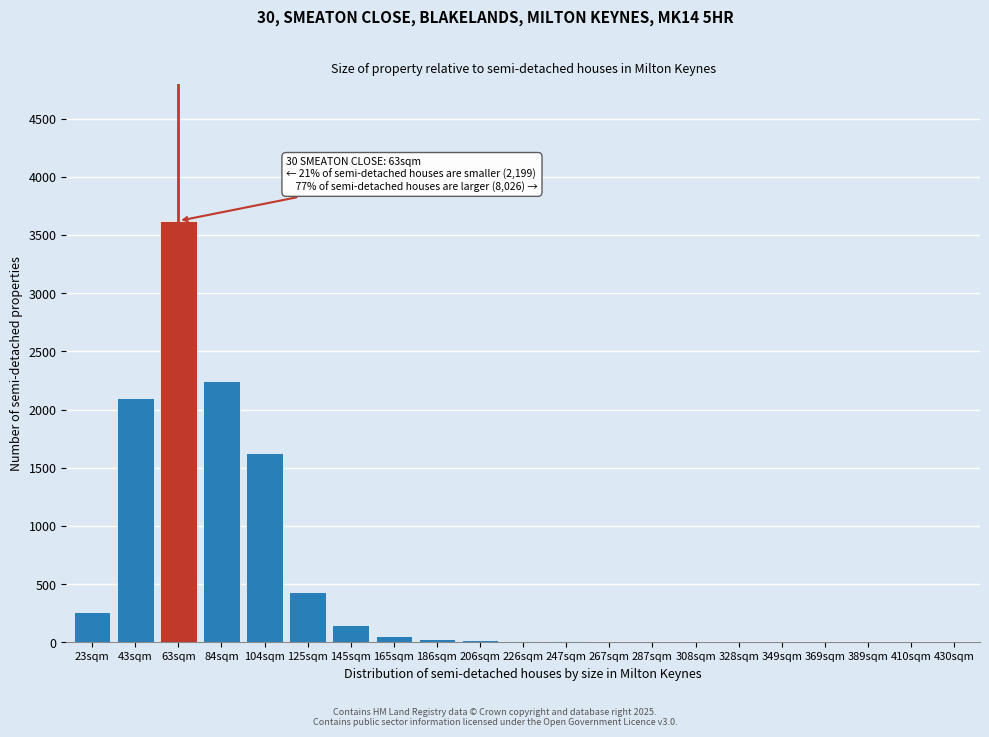

True or false: the data shows 18 at 206sqm.

True